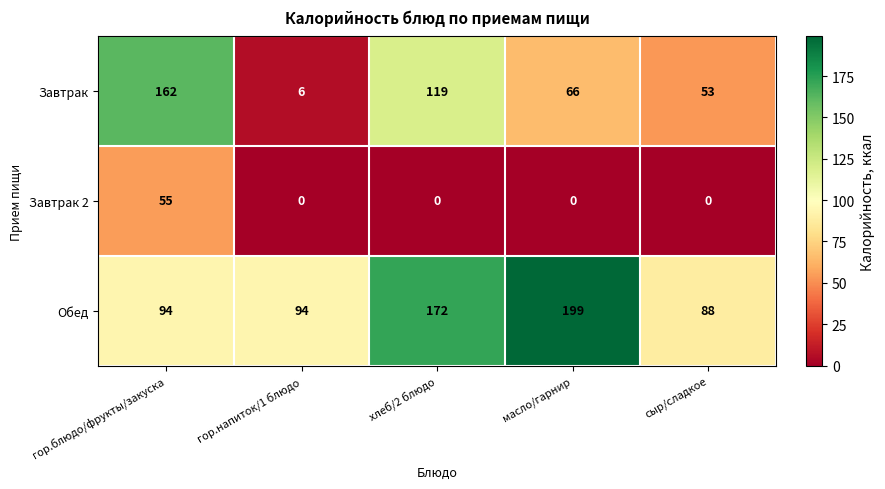

At which category is the sum across all series the highest?

гор.блюдо/фрукты/закуска